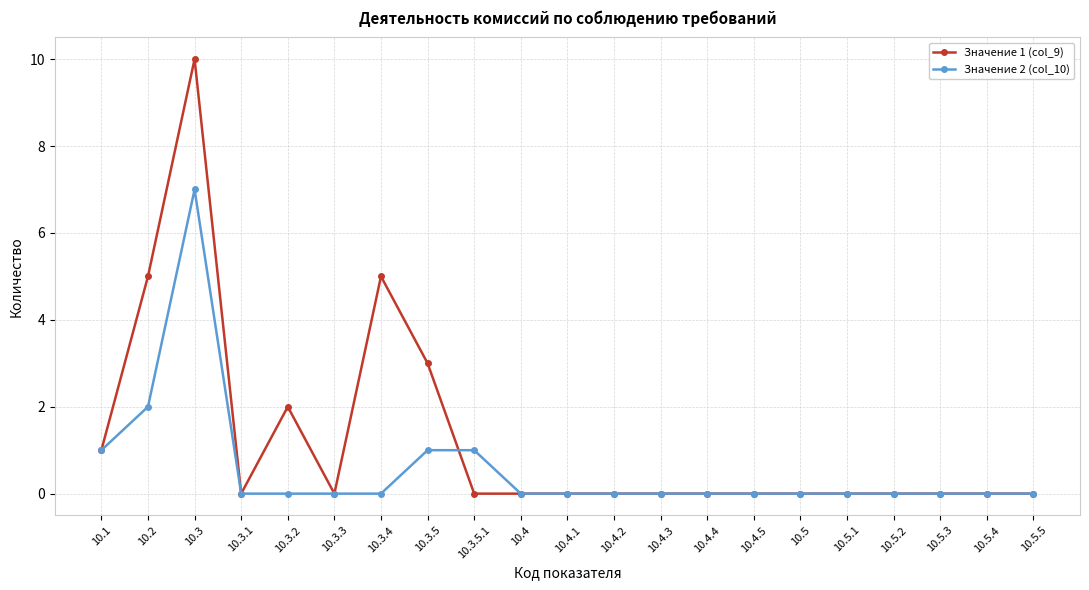

True or false: Значение 1 (col_9) has more than 2 points higher than both neighbors.

True